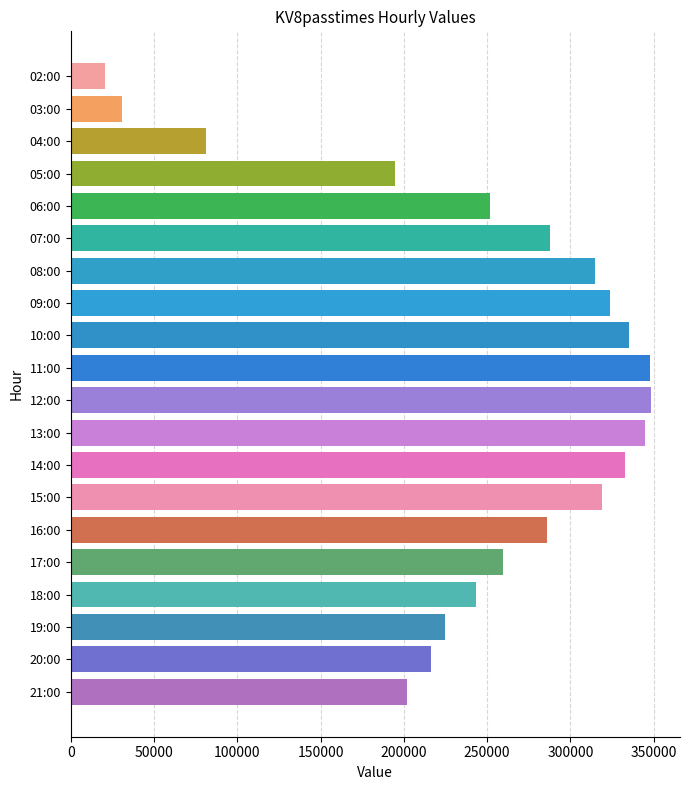

The value at 19:00 is 342866. True or false?

False